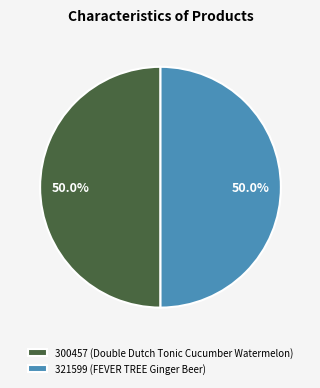

Combined, what portion of the pie is 300457 (Double Dutch Tonic Cucumber Watermelon) and 321599 (FEVER TREE Ginger Beer)?

100.0%